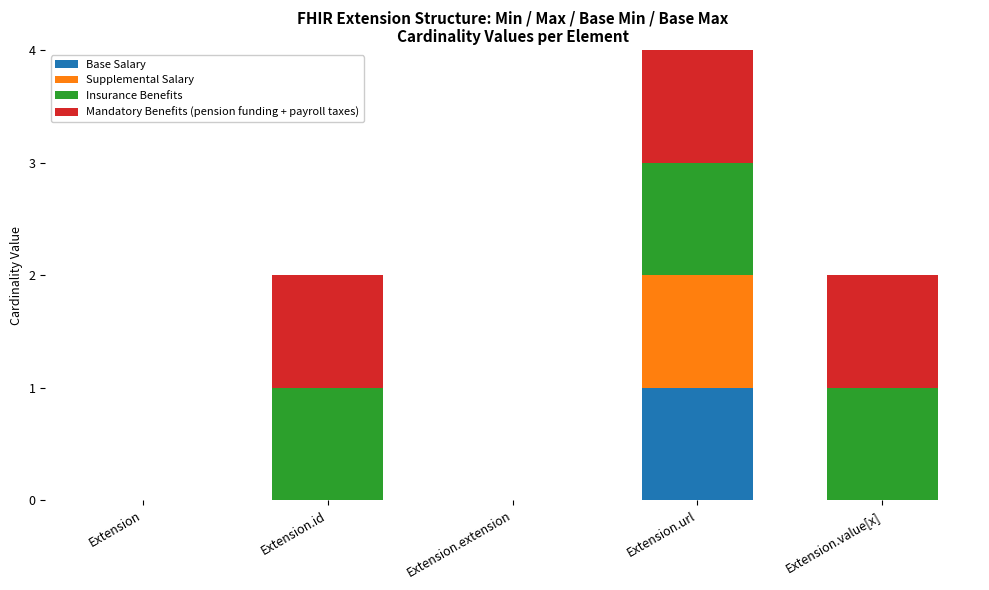

True or false: Base Salary has a value of 1 at Extension.

False